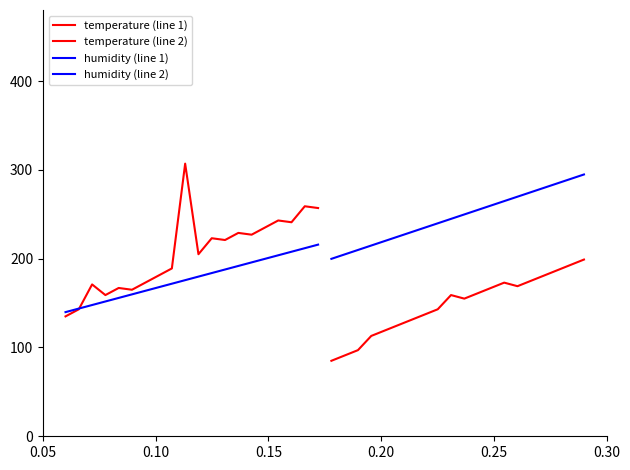

Which series has the largest range (max minus min)?

temperature (line 1)